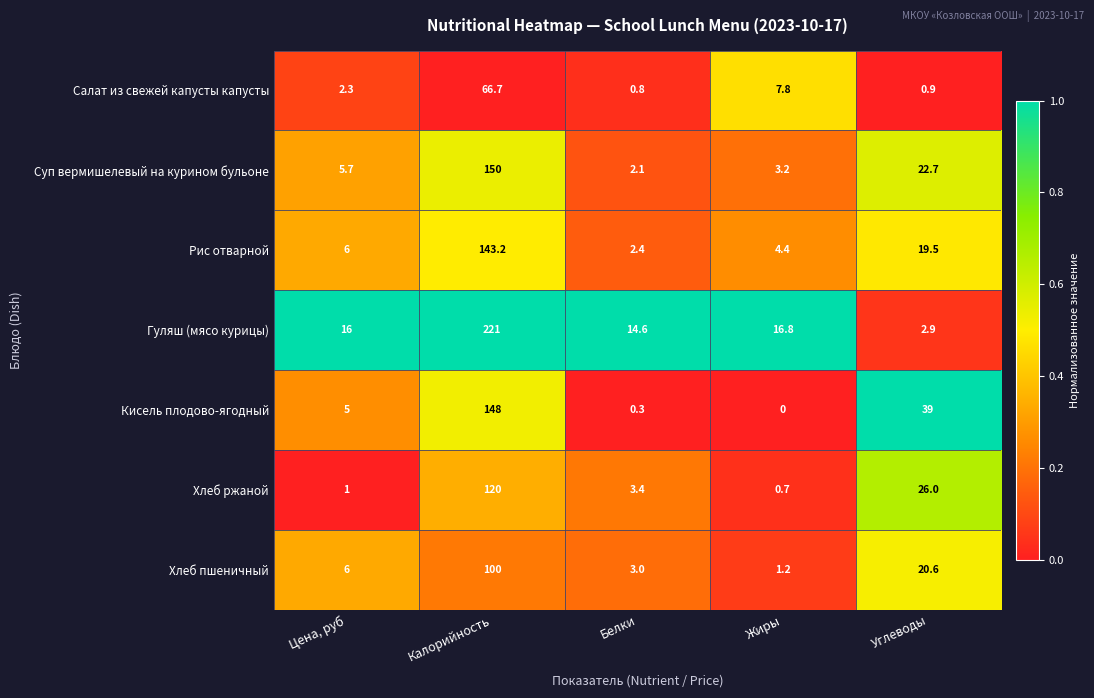

Rank the categories by Салат из свежей капусты капусты value from lowest to highest.

Белки, Углеводы, Цена, руб, Жиры, Калорийность